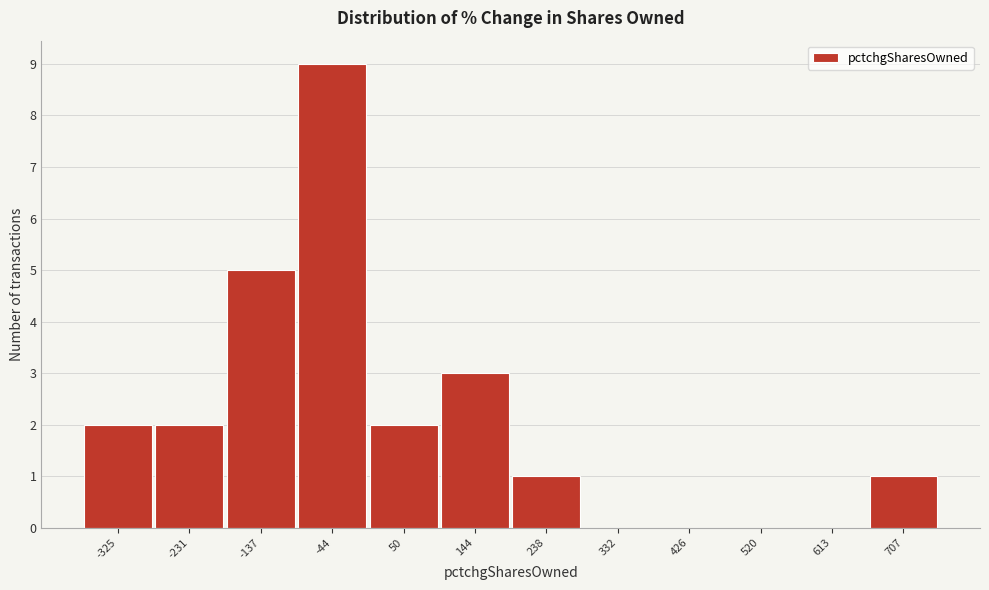

Reading left to right, extract all data points from this chart.

-325=2	-231=2	-137=5	-44=9	50=2	144=3	238=1	332=0	426=0	520=0	613=0	707=1